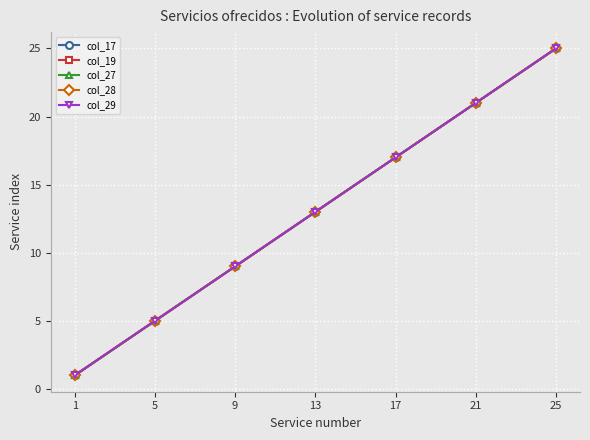

Between 9 and 13, which is larger?

13